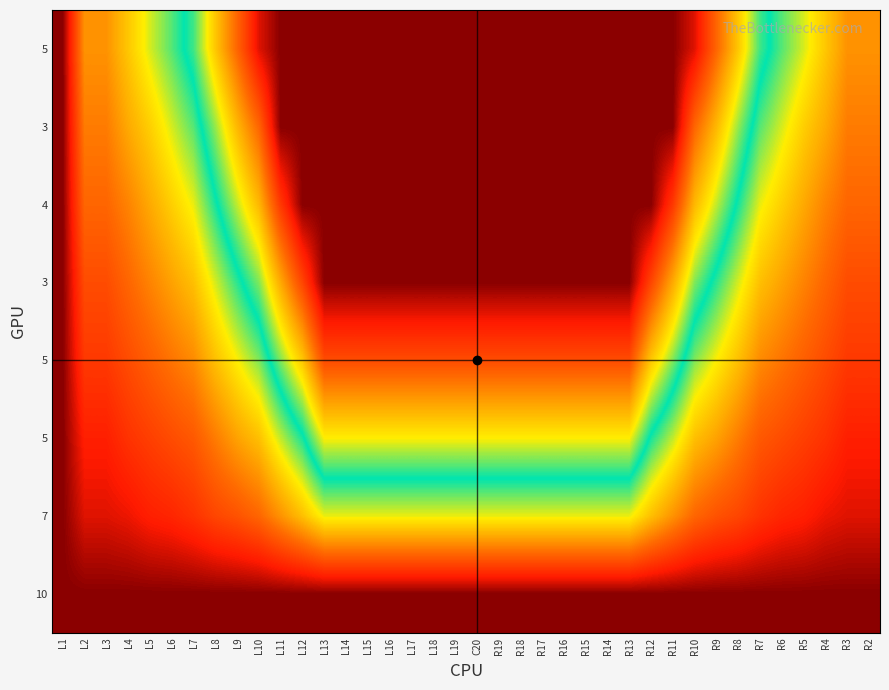

What is the difference between the highest and lowest values at R5?

2.4